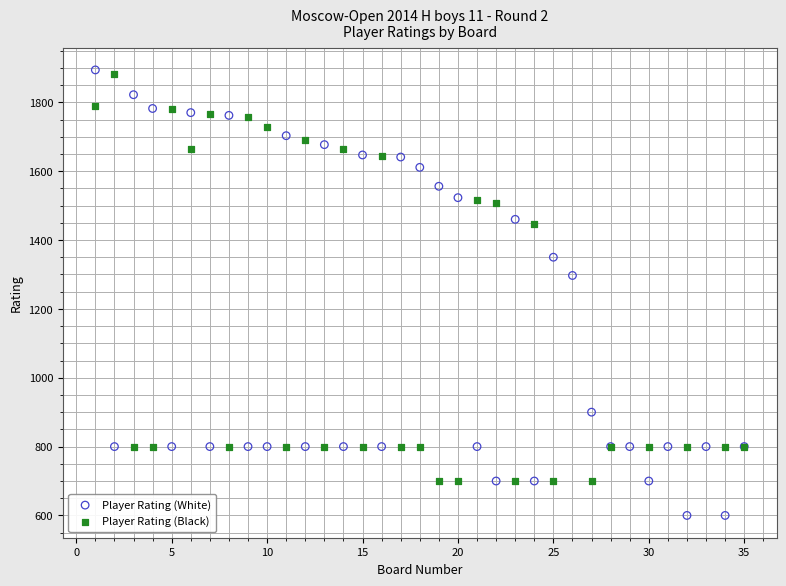

Which series reaches the minimum Y coordinate?

Player Rating (White)